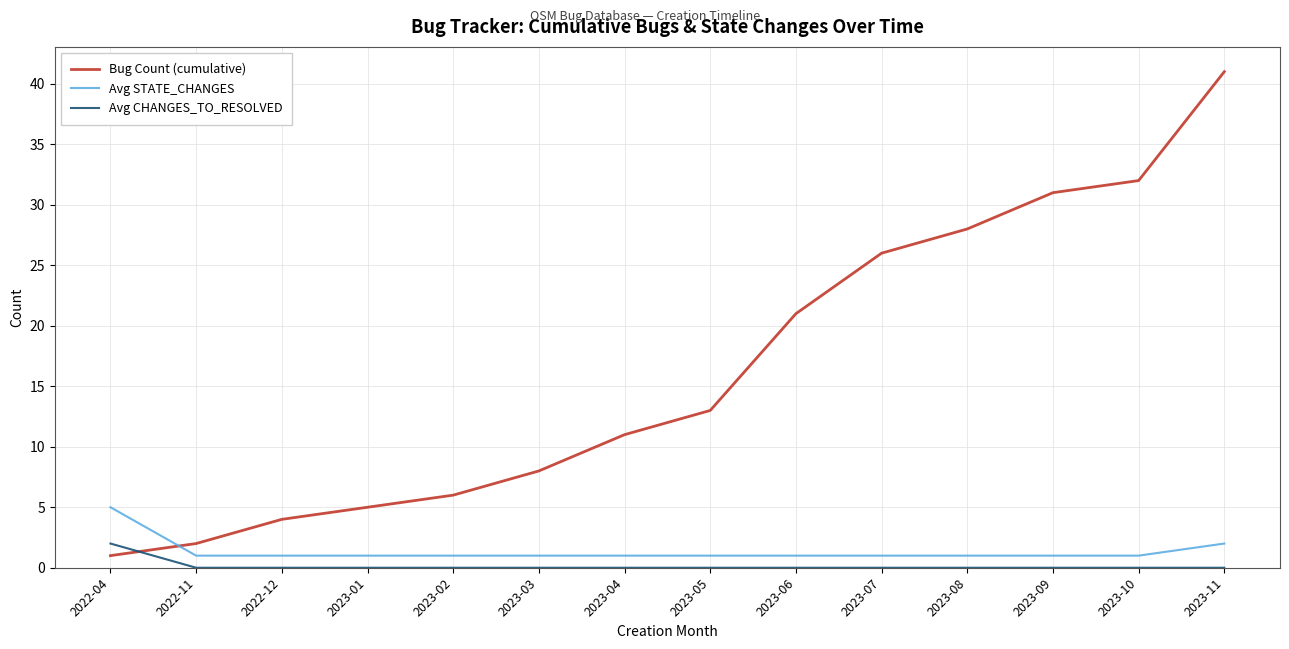

Reading right to left, list all the values displayed in this chart.

Bug Count (cumulative): 2023-11=41	2023-10=32	2023-09=31	2023-08=28	2023-07=26	2023-06=21	2023-05=13	2023-04=11	2023-03=8	2023-02=6	2023-01=5	2022-12=4	2022-11=2	2022-04=1
Avg STATE_CHANGES: 2023-11=2	2023-10=1	2023-09=1	2023-08=1	2023-07=1	2023-06=1	2023-05=1	2023-04=1	2023-03=1	2023-02=1	2023-01=1	2022-12=1	2022-11=1	2022-04=5
Avg CHANGES_TO_RESOLVED: 2023-11=0	2023-10=0	2023-09=0	2023-08=0	2023-07=0	2023-06=0	2023-05=0	2023-04=0	2023-03=0	2023-02=0	2023-01=0	2022-12=0	2022-11=0	2022-04=2